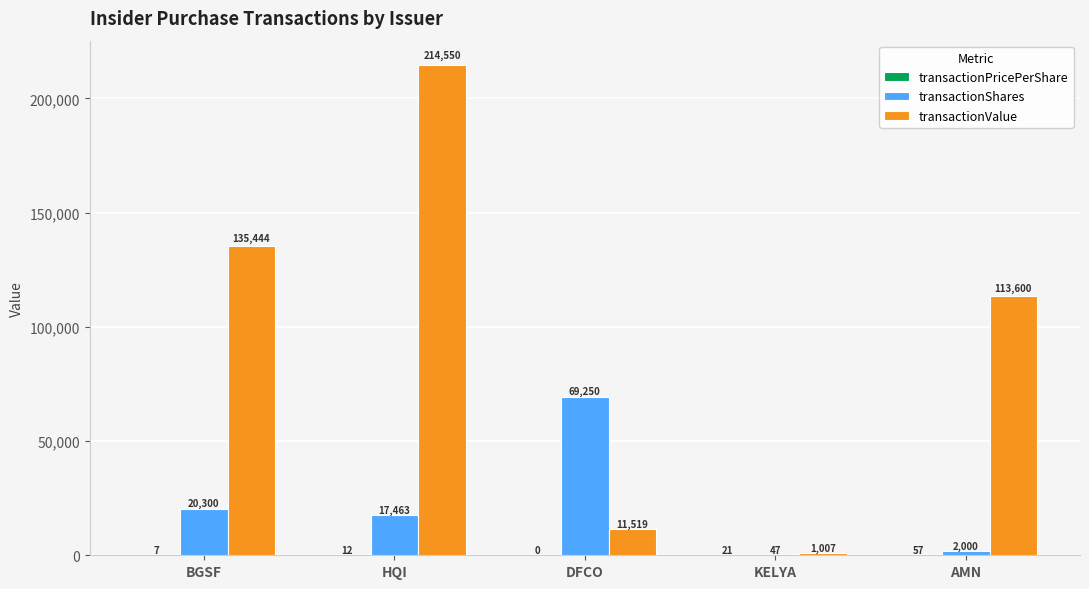

Are the bars grouped side by side (vs. stacked)?

Yes